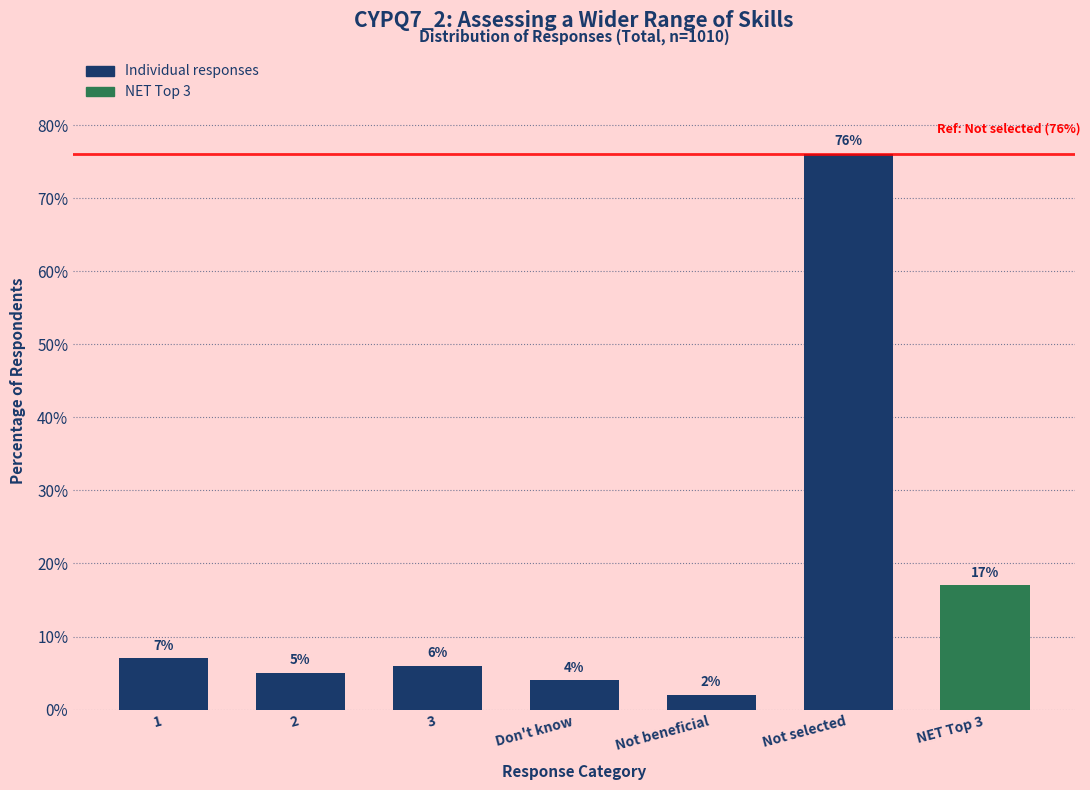

Reading left to right, what are all the values shown in this chart?

7.0	5.0	6.0	4.0	2.0	76.0	17.0